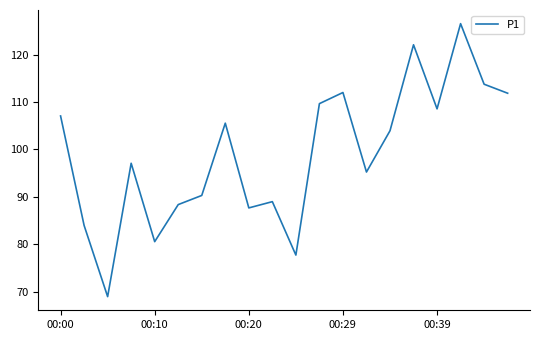

What is the minimum value shown in the chart?

68.9